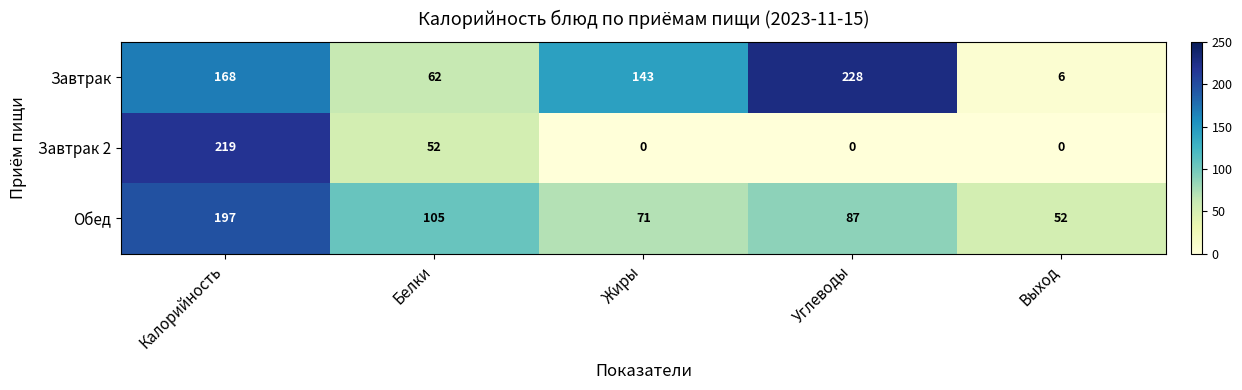

Reading left to right, extract all data points from this chart.

Завтрак: 168	62	143	228	6
Завтрак 2: 219	52	0	0	0
Обед: 197	105	71	87	52